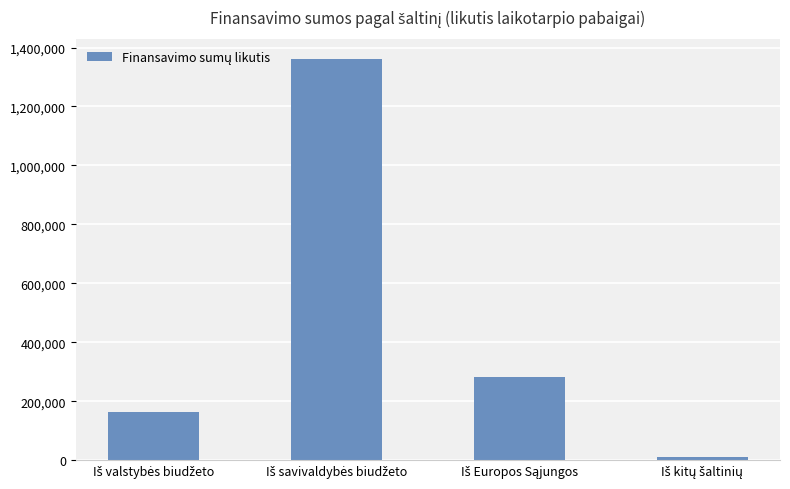

What is the value of the 1st bar from the left?

163175.8